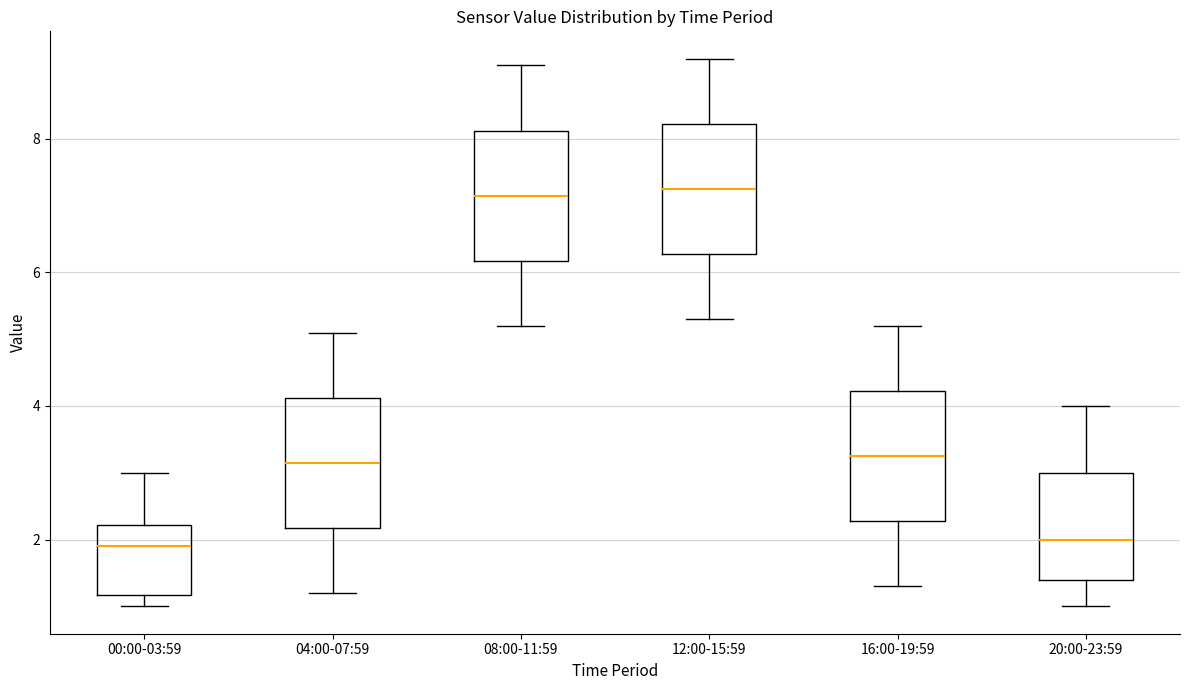

Where does the upper whisker of the box for 08:00-11:59 end on the y-axis? The values are not printed on the chart, so give them approximately, as read against the axis.

9.2